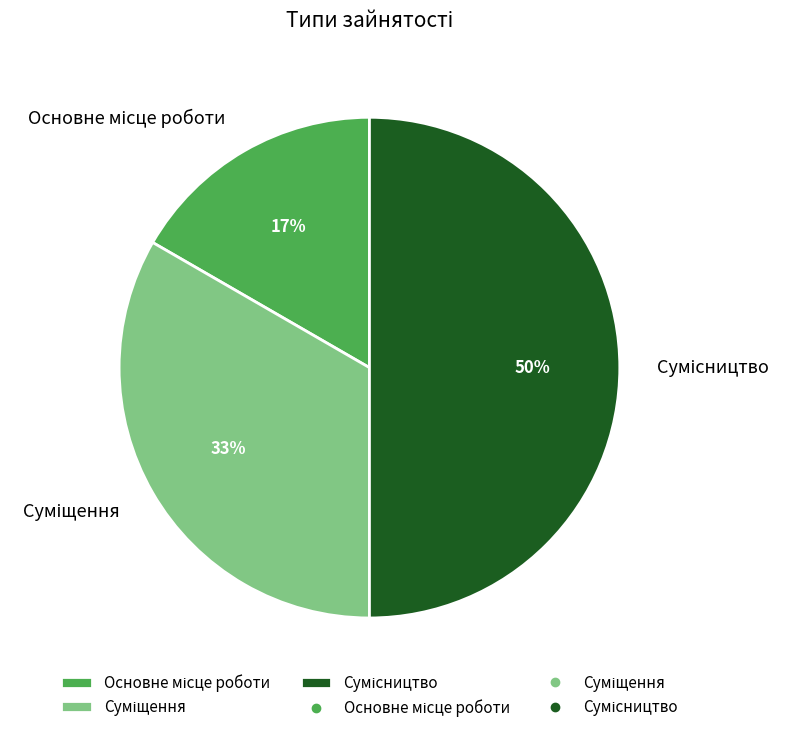

Count the number of slices in the pie.

3